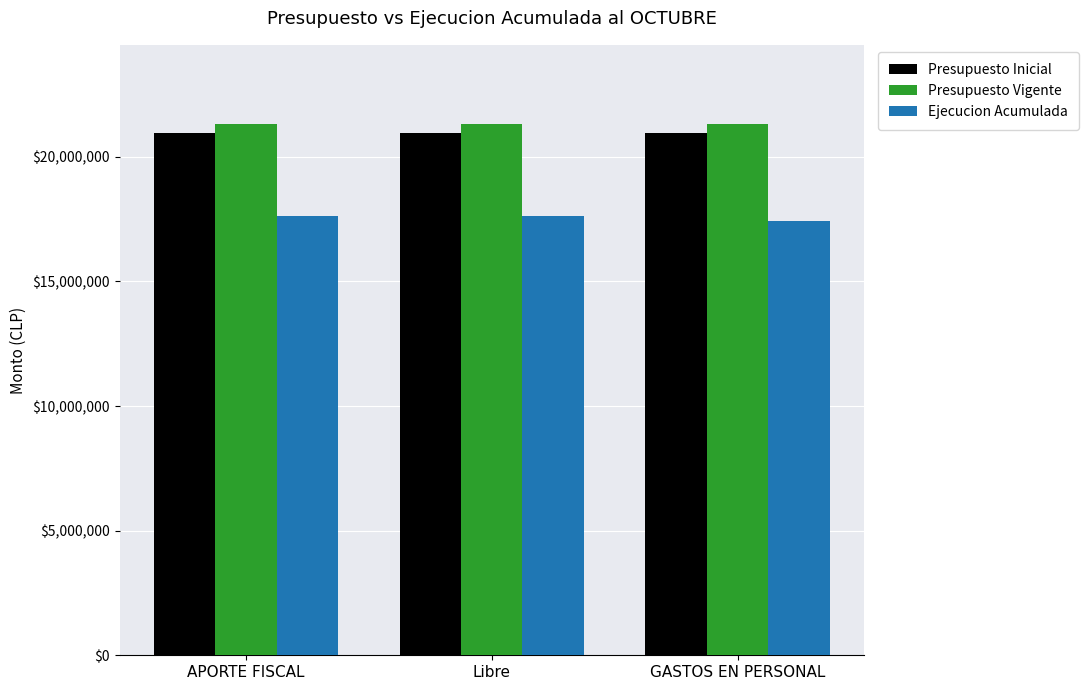

Reading right to left, list all the values displayed in this chart.

Presupuesto Inicial: 20968567	20968567	20968567
Presupuesto Vigente: 21297265	21297265	21297265
Ejecucion Acumulada: 17405830	17637115	17637115